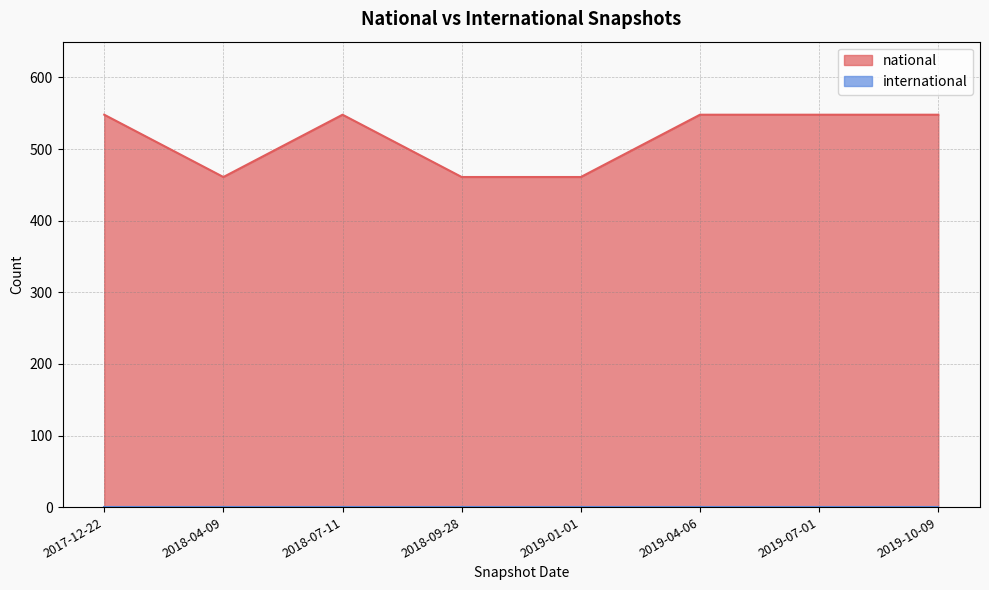

How many data points does each series have?

8